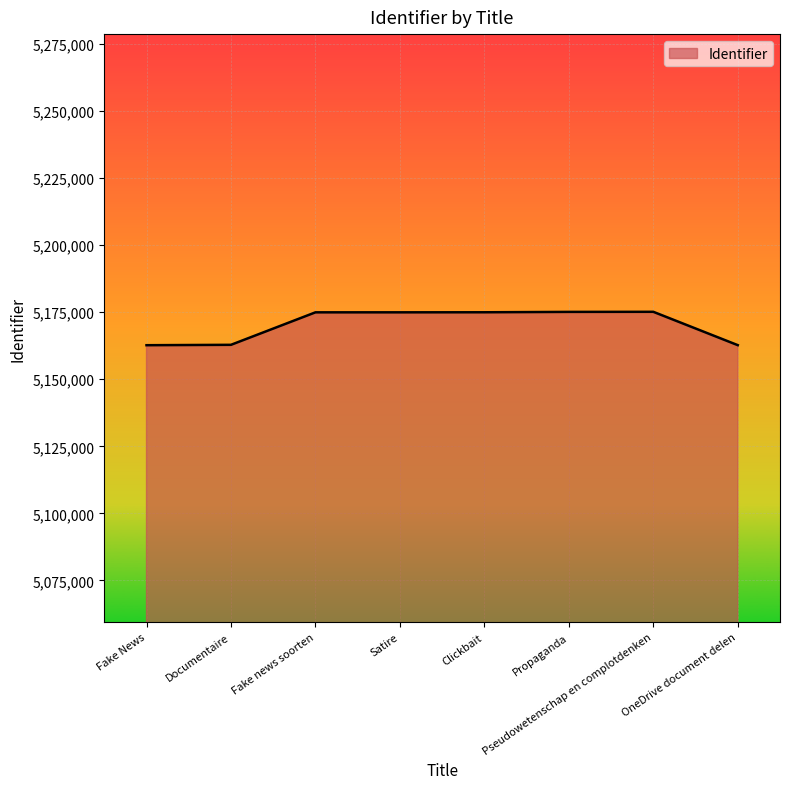

What is the greatest value displayed?

5175143